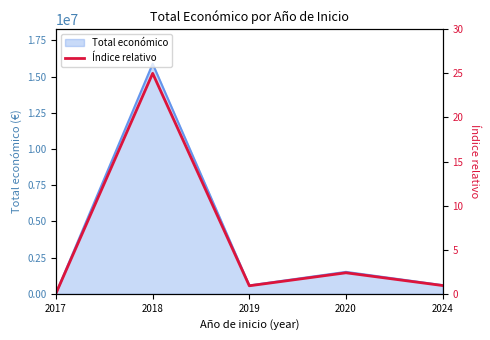

Reading left to right, what are all the values shown in this chart?

0.1	25.0	0.9	2.4	0.9